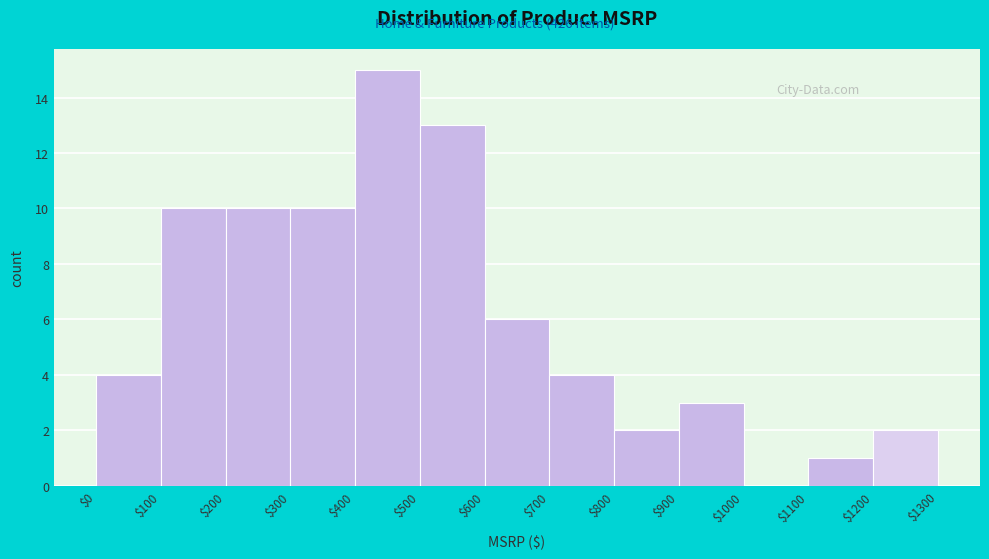

Reading left to right, transcribe this chart: for each bar, give the range it covers on the x-axis and its height. The values are not printed on the chart, so give them approximately, as read against the axis.

$0 to $100: 4
$100 to $200: 10
$200 to $300: 10
$300 to $400: 10
$400 to $500: 15
$500 to $600: 13
$600 to $700: 6
$700 to $800: 4
$800 to $900: 2
$900 to $1000: 3
$1000 to $1100: 0
$1100 to $1200: 1
$1200 to $1300: 2